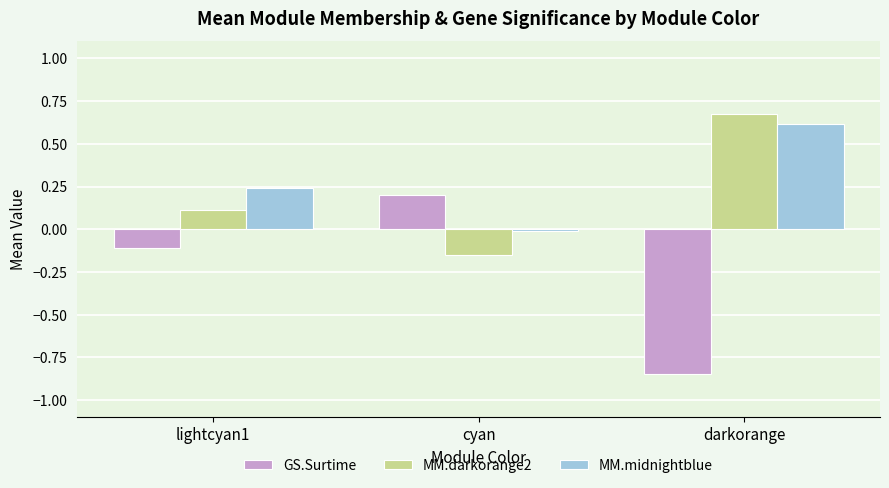

Where is MM.midnightblue nearest to the value 0?

cyan